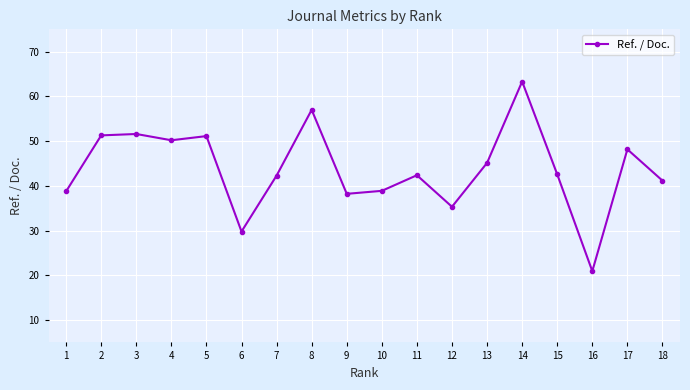

True or false: the data shows 42.4 at 11.

True